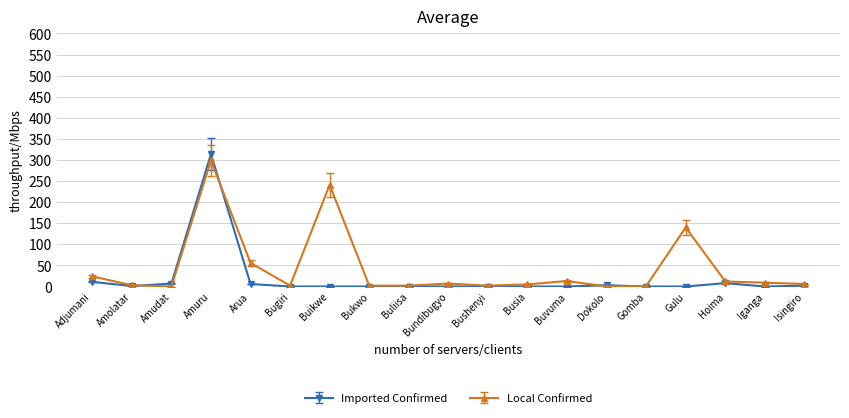

How many lines are shown in the chart?

2